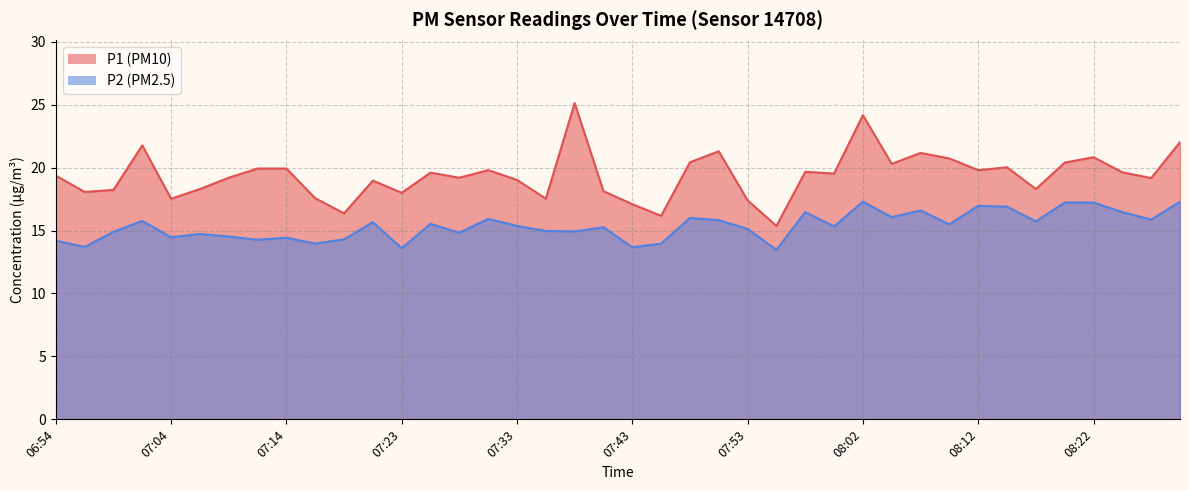

Rank the series at 07:55 from lowest to highest value.

P2, P1